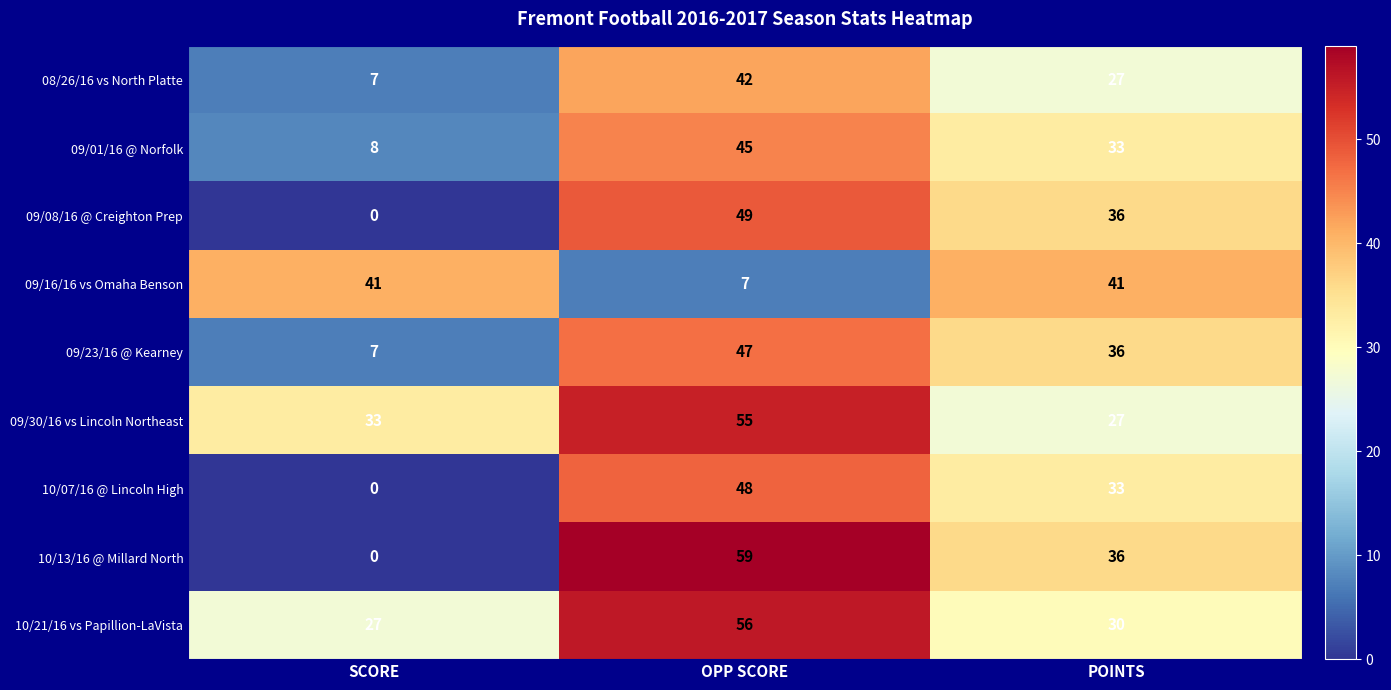

What value does the 09/30/16 vs Lincoln Northeast series have at SCORE?

33